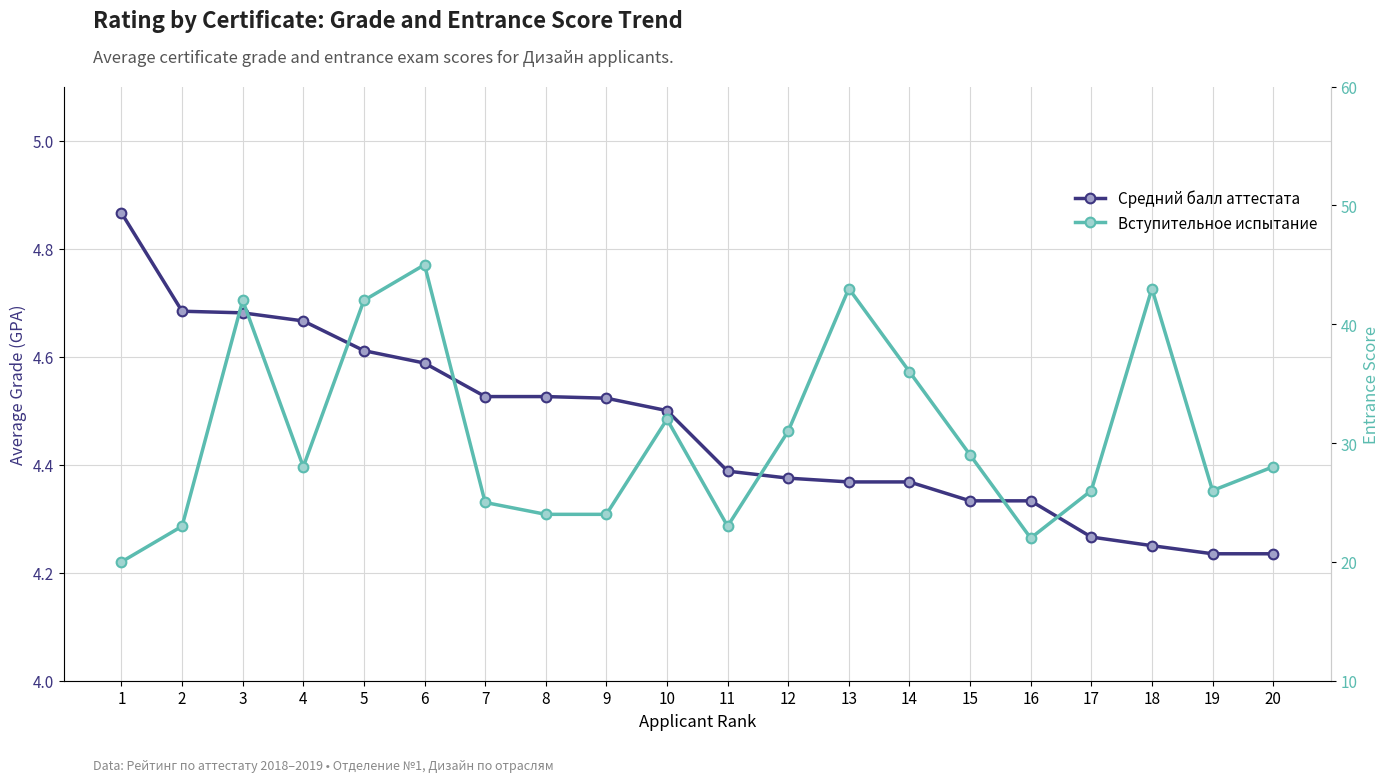

True or false: Средний балл аттестата and Вступительное испытание cross at least once.

False